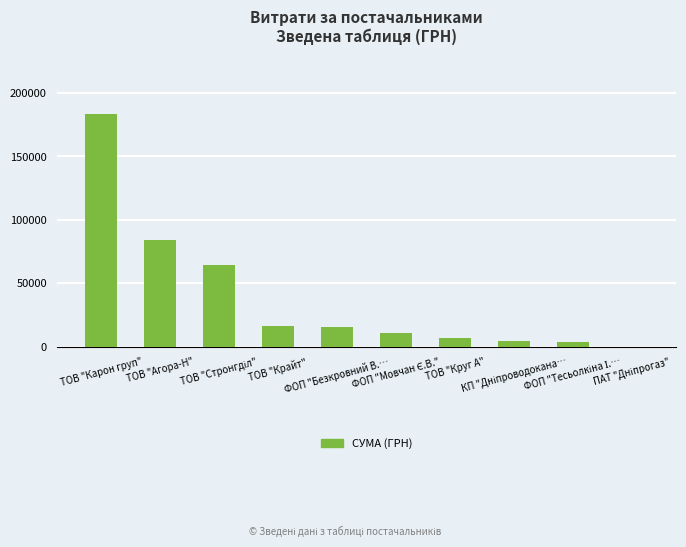

What is the greatest value displayed?

183316.5